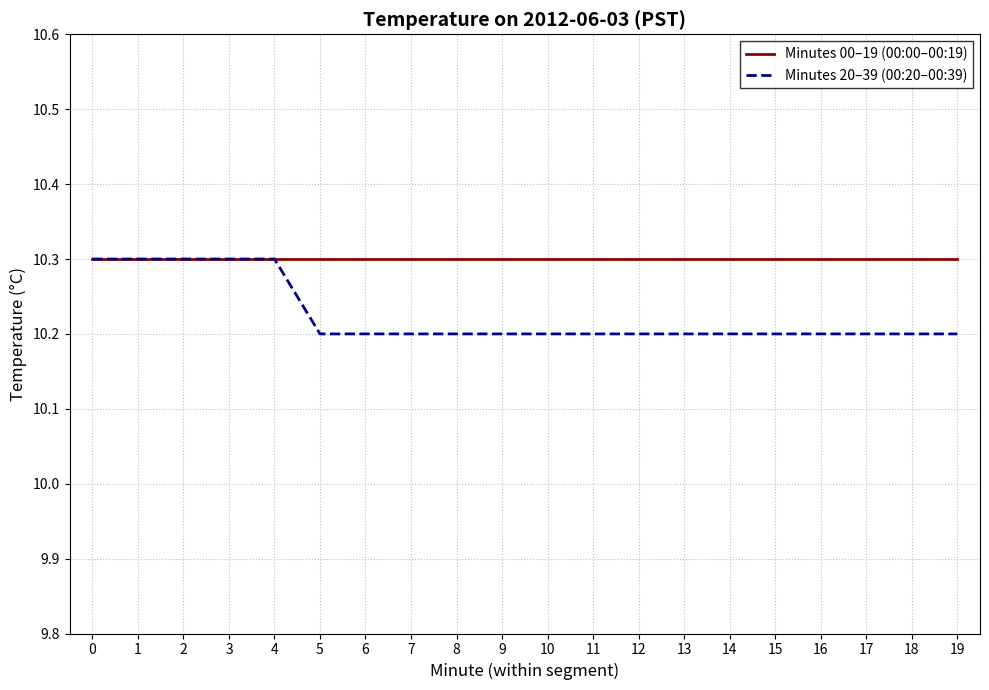

True or false: Minutes 00–19 (00:00–00:19) has a value of 10.3 at 12.

True